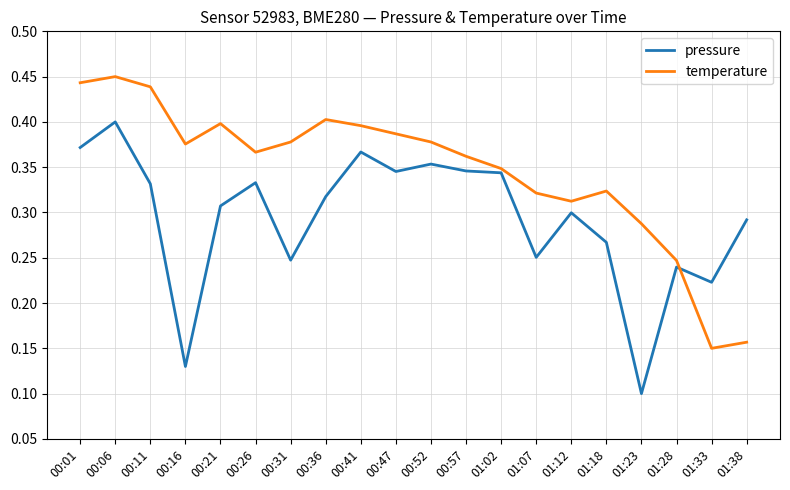

At which label does temperature reach its peak?

00:06